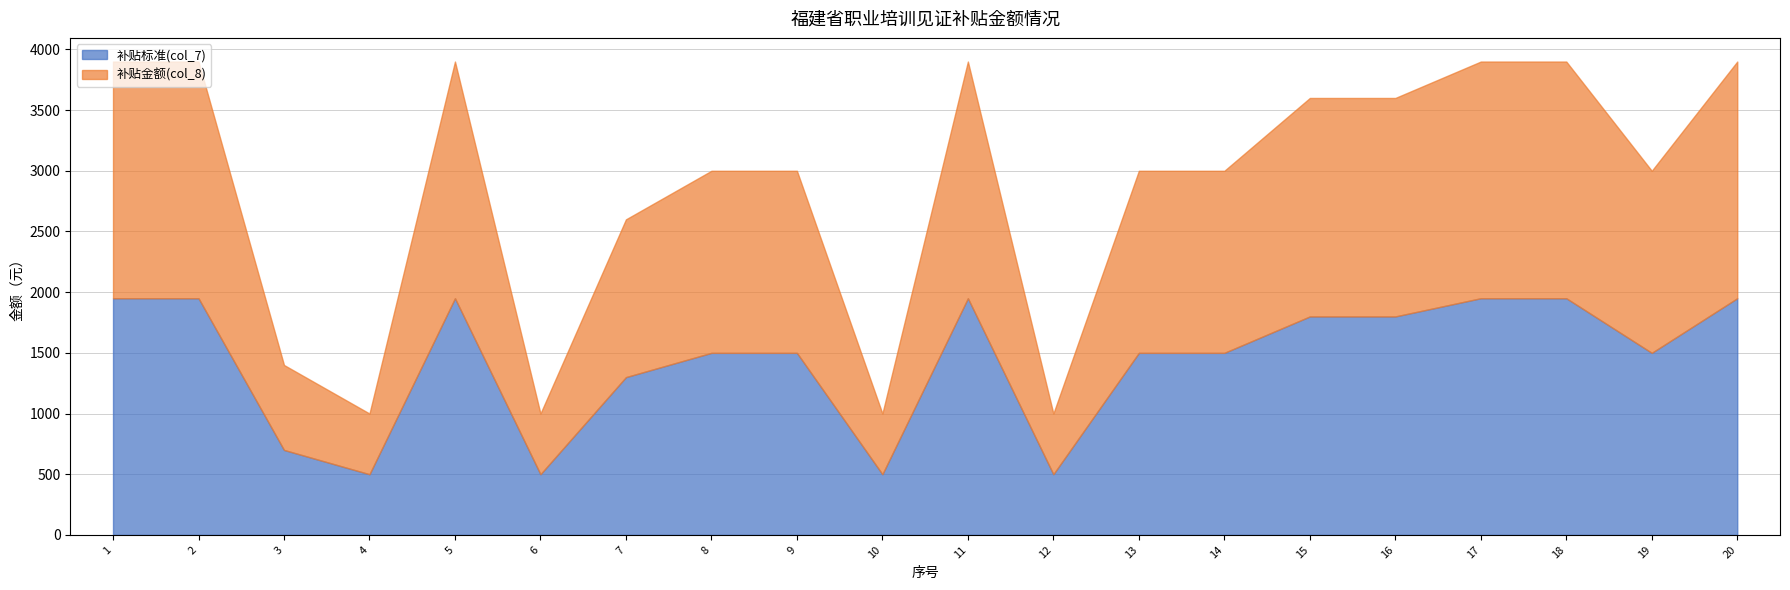

In 补贴金额(col_8), how many points are lower than both neighbors (excluding endpoints)?

5